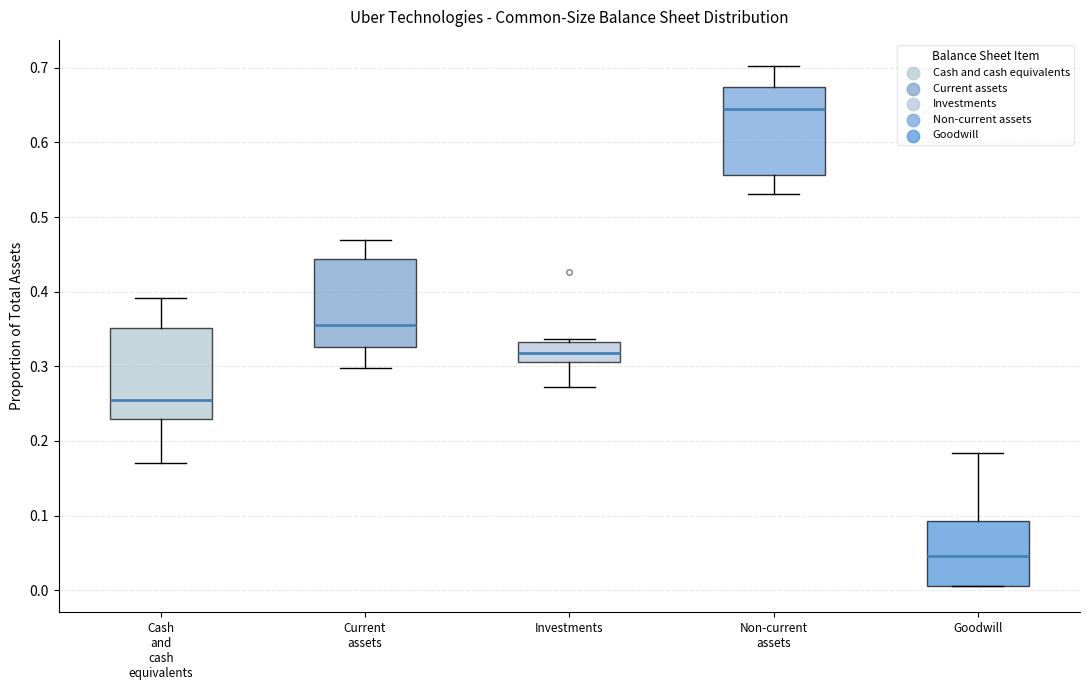

Reading left to right, read every box against the y-axis: the position of its median line, the range the box covers, and the ends of its whiskers. The values are not printed on the chart, so give them approximately, as read against the axis.

Cash and cash equivalents: median 0.26, box 0.23 to 0.35, whiskers 0.17 to 0.39
Current assets: median 0.36, box 0.33 to 0.44, whiskers 0.30 to 0.47
Investments: median 0.32, box 0.31 to 0.33, whiskers 0.27 to 0.34
Non-current assets: median 0.64, box 0.56 to 0.67, whiskers 0.53 to 0.70
Goodwill: median 0.05, box 0.01 to 0.09, whiskers 0.01 to 0.18